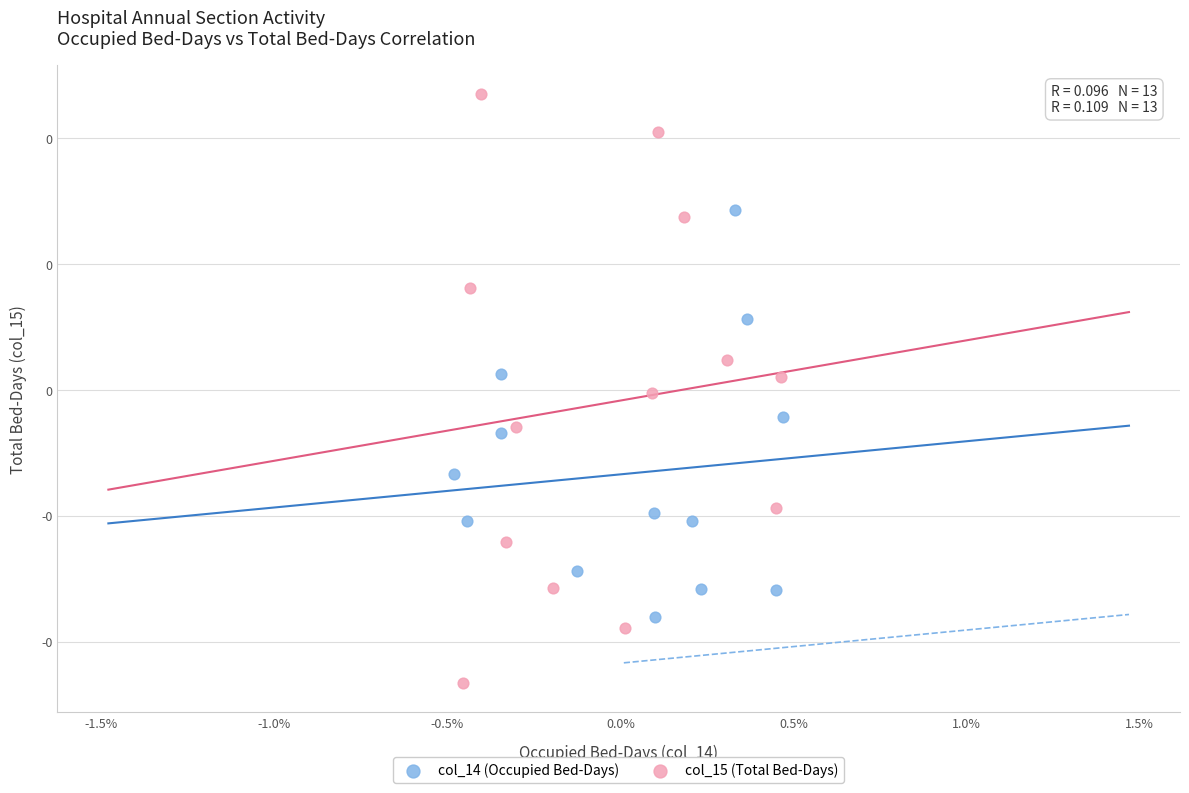

Which series reaches the maximum Y coordinate?

col_15 (Total Bed-Days)